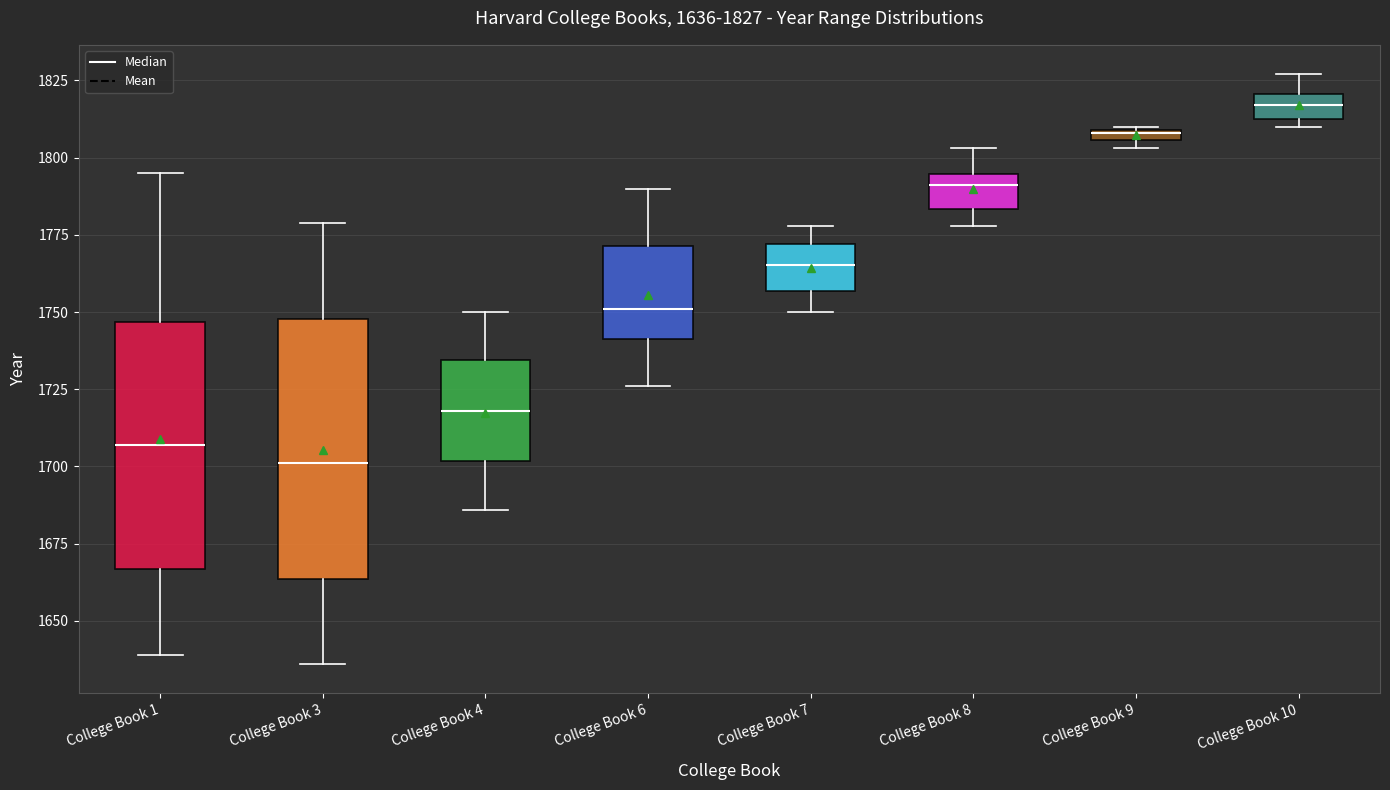

Which box has the highest median line?

College Book 10